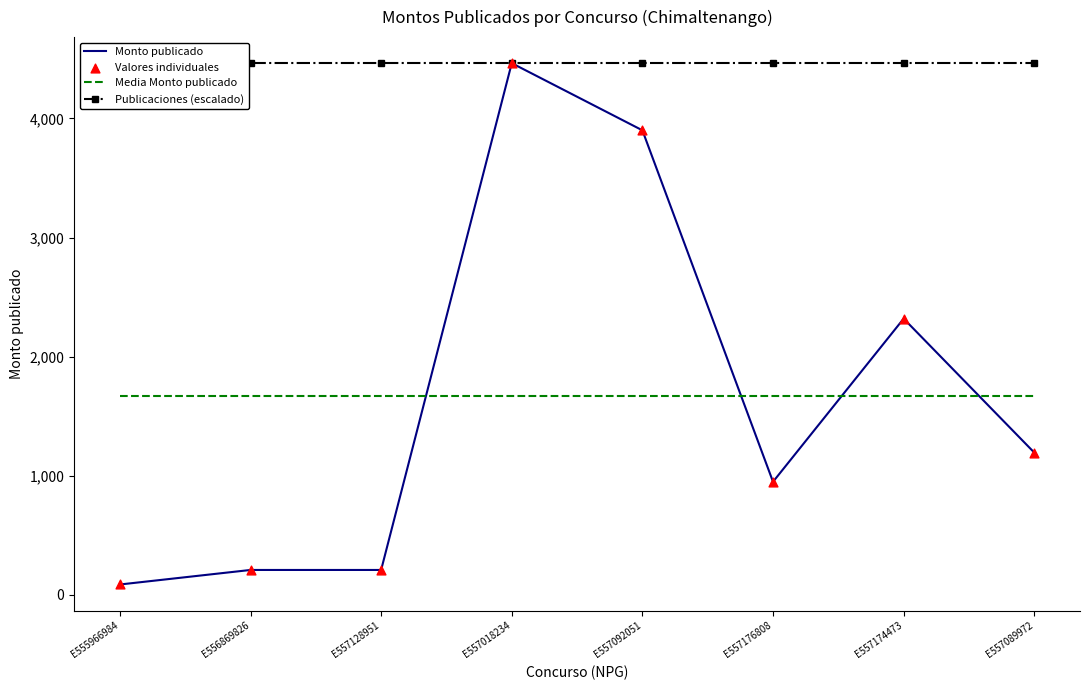

What are all the series names shown in the legend?

Monto publicado, Media Monto publicado, Publicaciones (escalado), Valores individuales